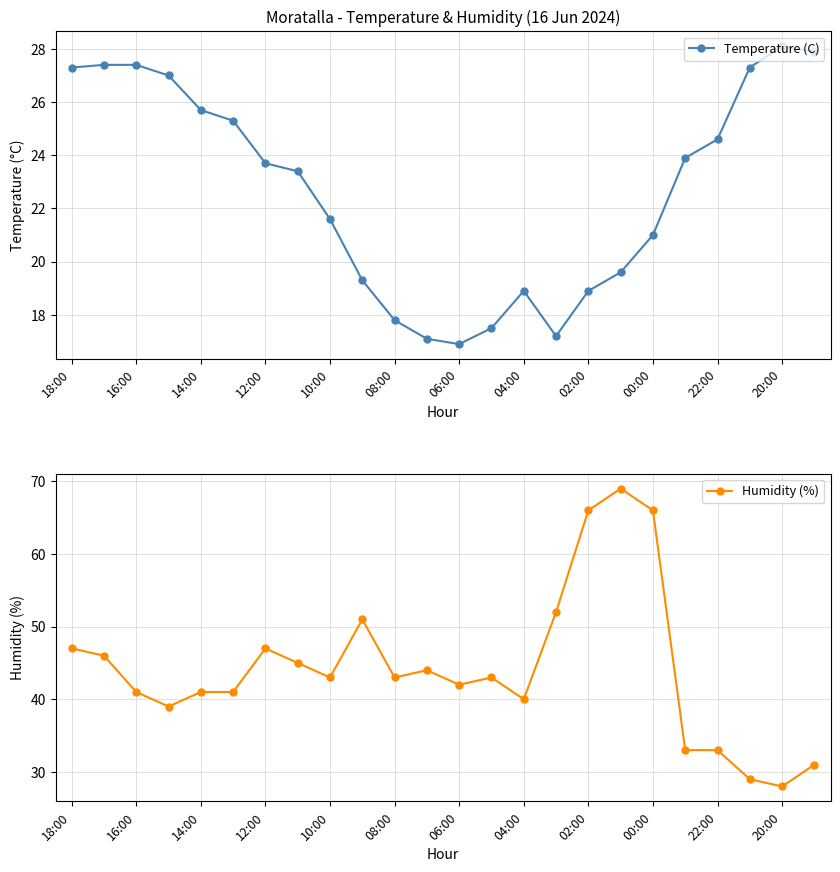

Reading left to right, what are all the values shown in this chart?

Temperature (C): 27.3	27.4	27.4	27.0	25.7	25.3	23.7	23.4	21.6	19.3	17.8	17.1	16.9	17.5	18.9	17.2	18.9	19.6	21.0	23.9	24.6	27.3	28.1	27.9
Humidity (%): 47.0	46.0	41.0	39.0	41.0	41.0	47.0	45.0	43.0	51.0	43.0	44.0	42.0	43.0	40.0	52.0	66.0	69.0	66.0	33.0	33.0	29.0	28.0	31.0